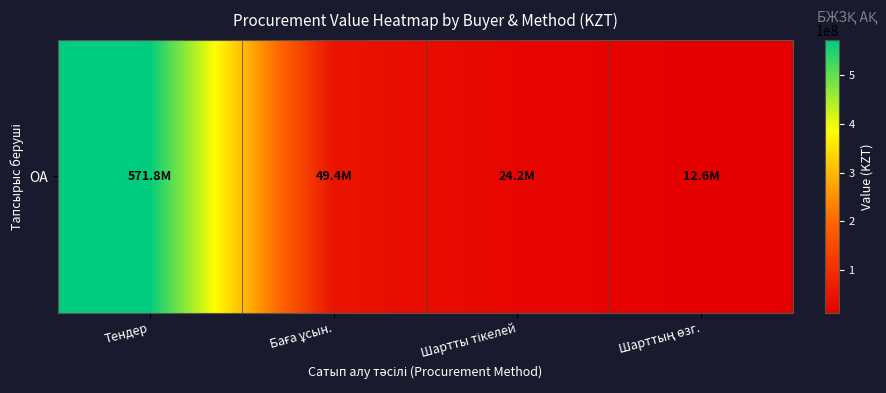

What is the sum of all values?

658050921.9